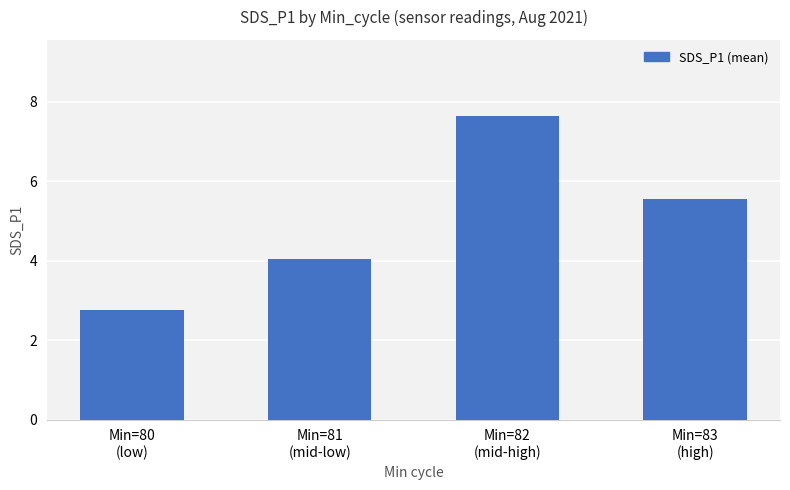

Count the number of data series in this chart.

1